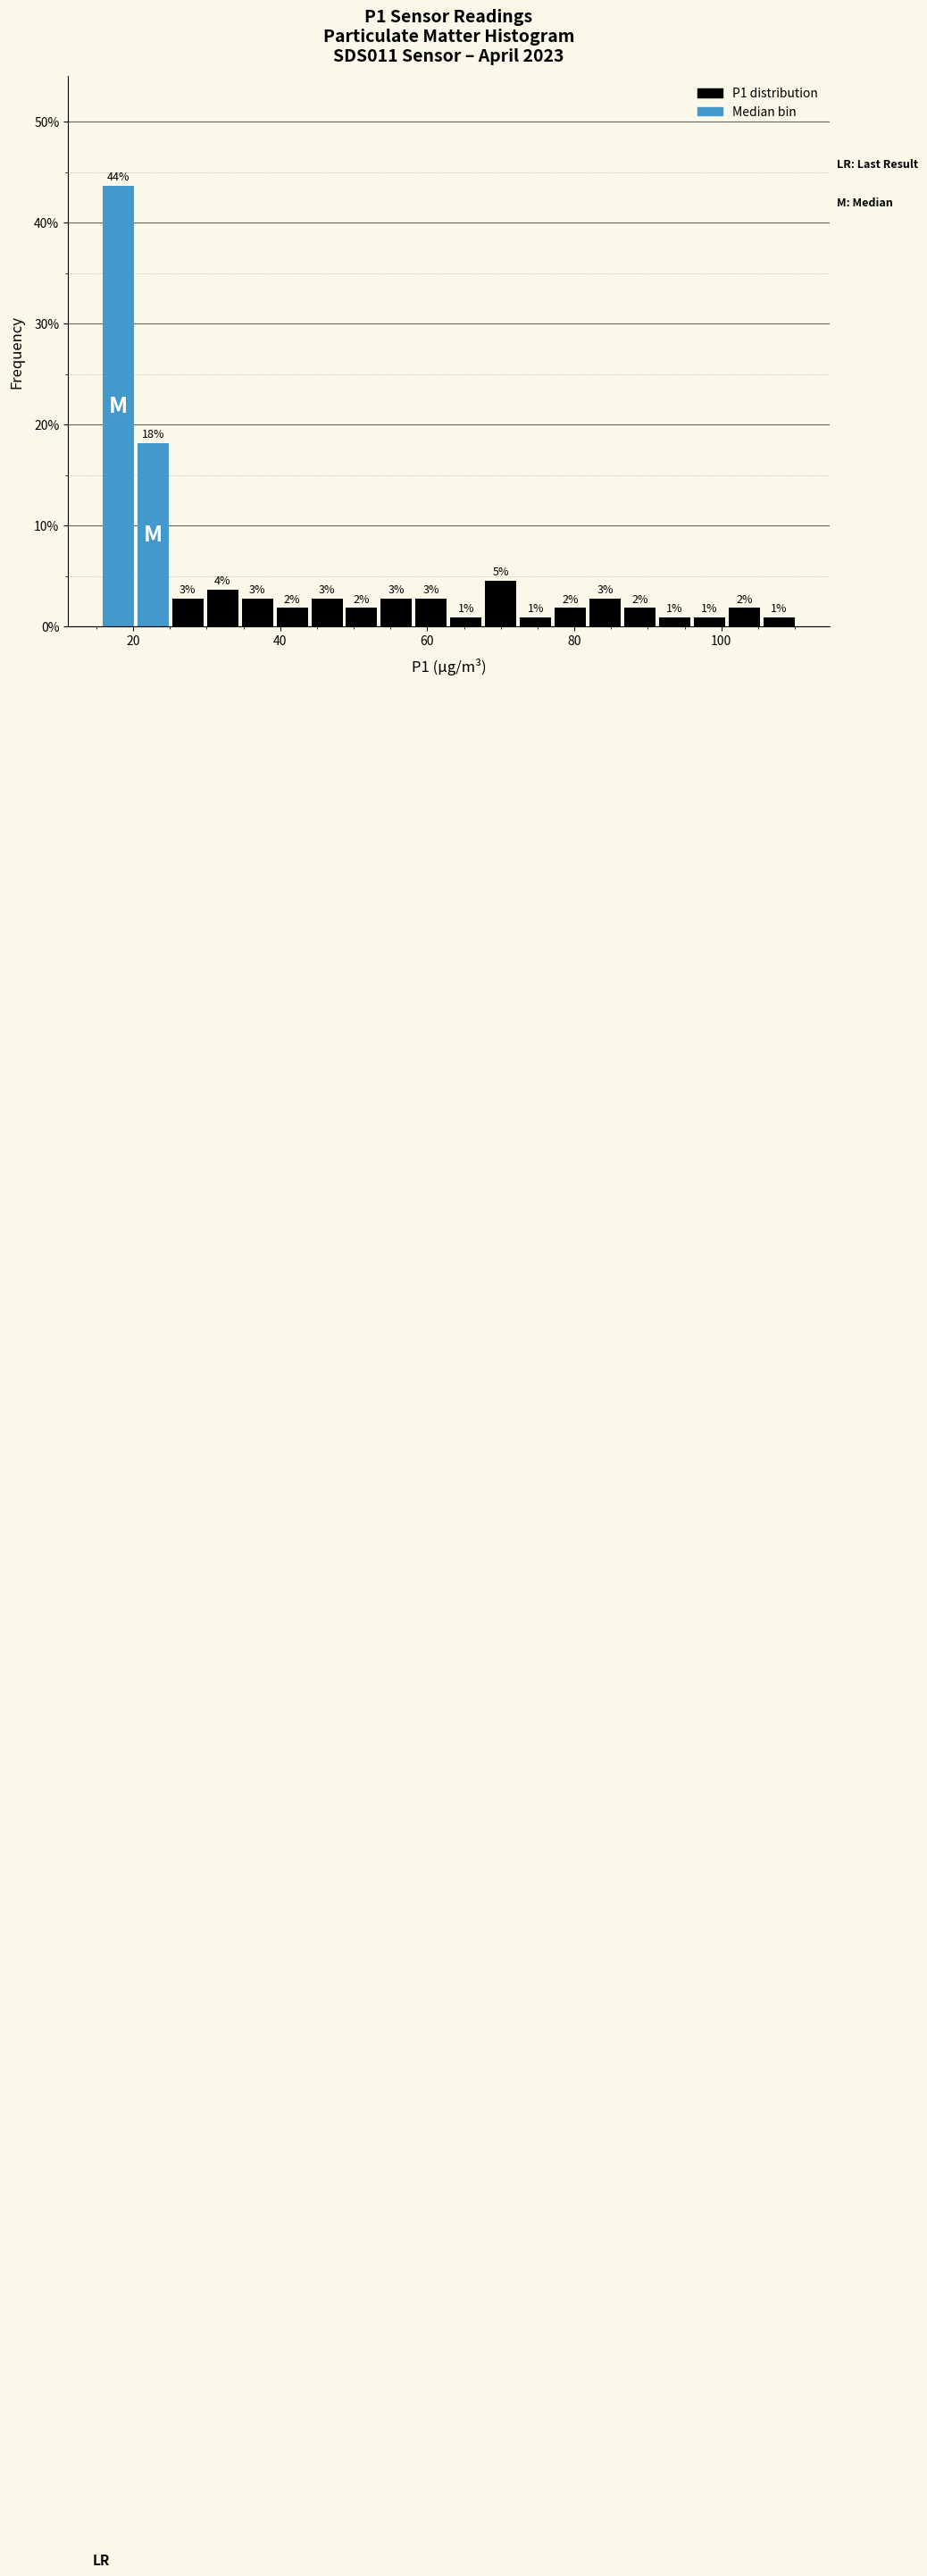

Around what value on the x-axis is the tallest bar? Give the approximate position of its centre, as read against the axis.

18